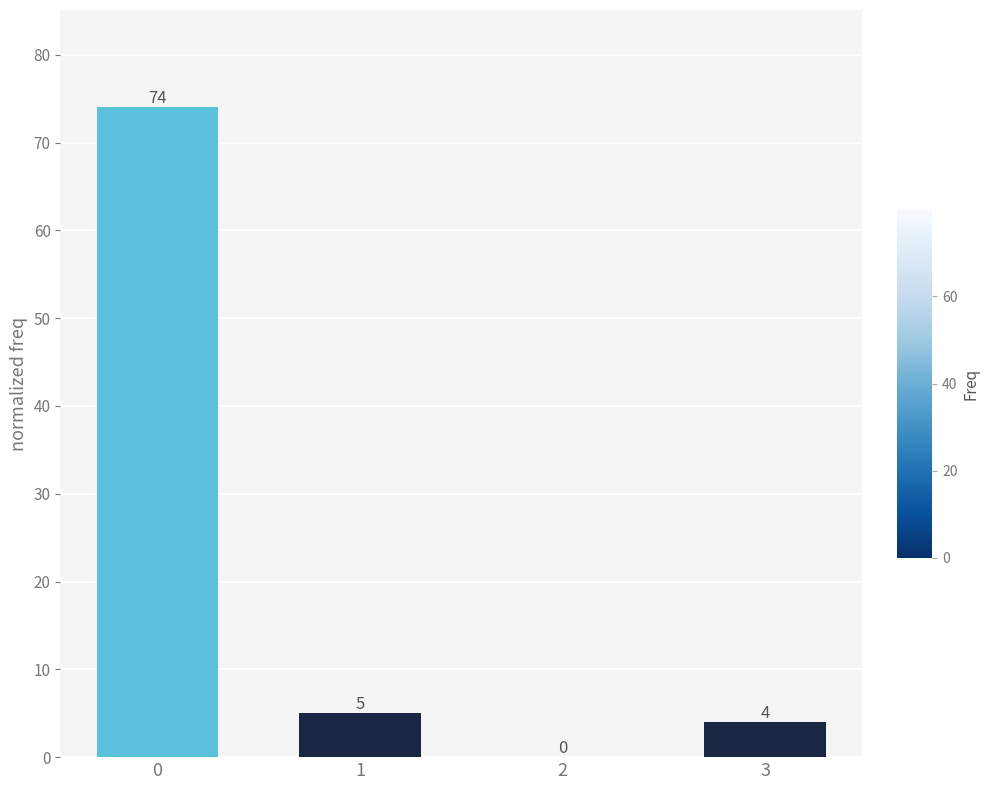

Is it true that the value at 3 is 1?

False